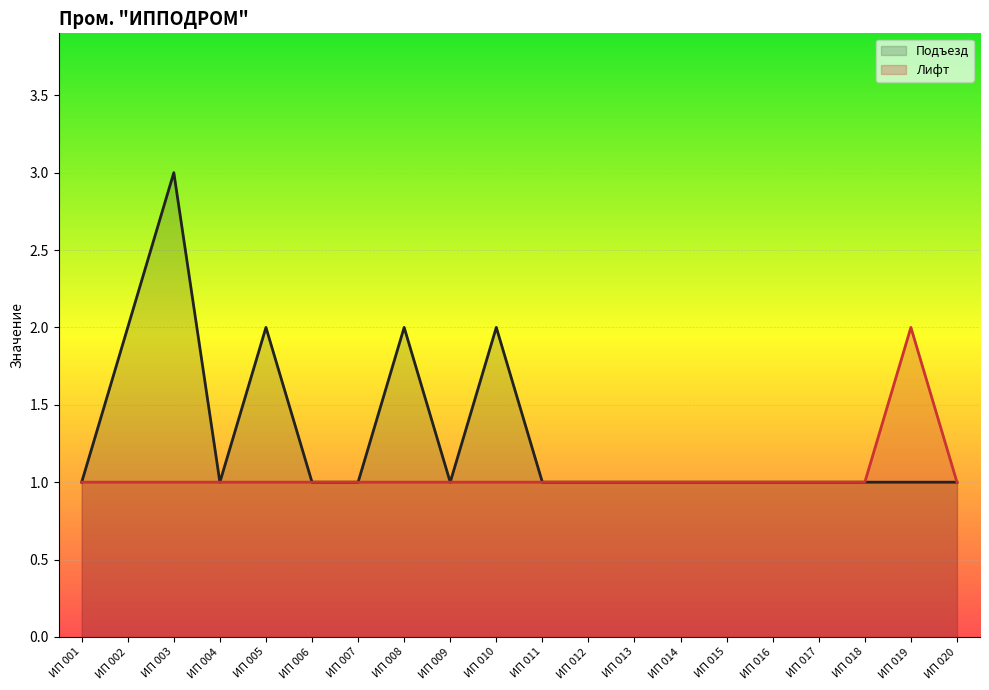

What is the average value of the Лифт series?

1